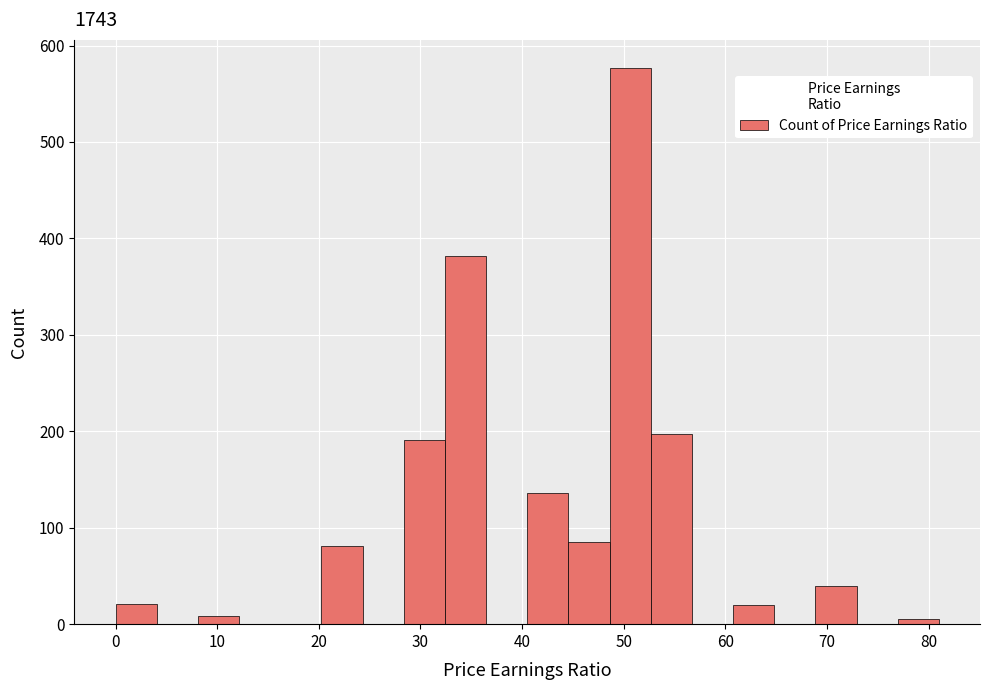

Which range on the x-axis has the tallest bar?

49 to 53